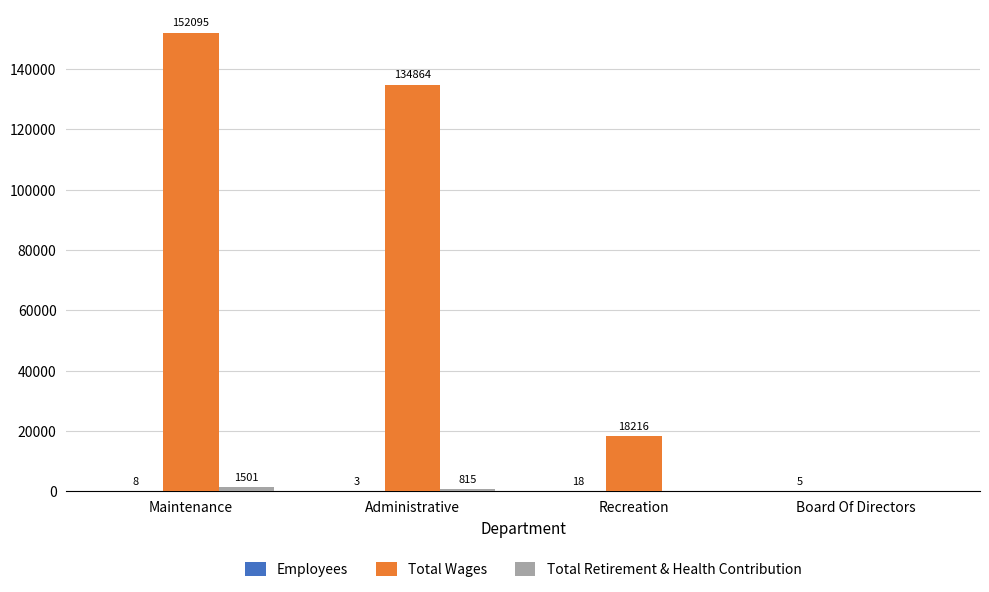

What is the sum of all Total Wages values?

305175